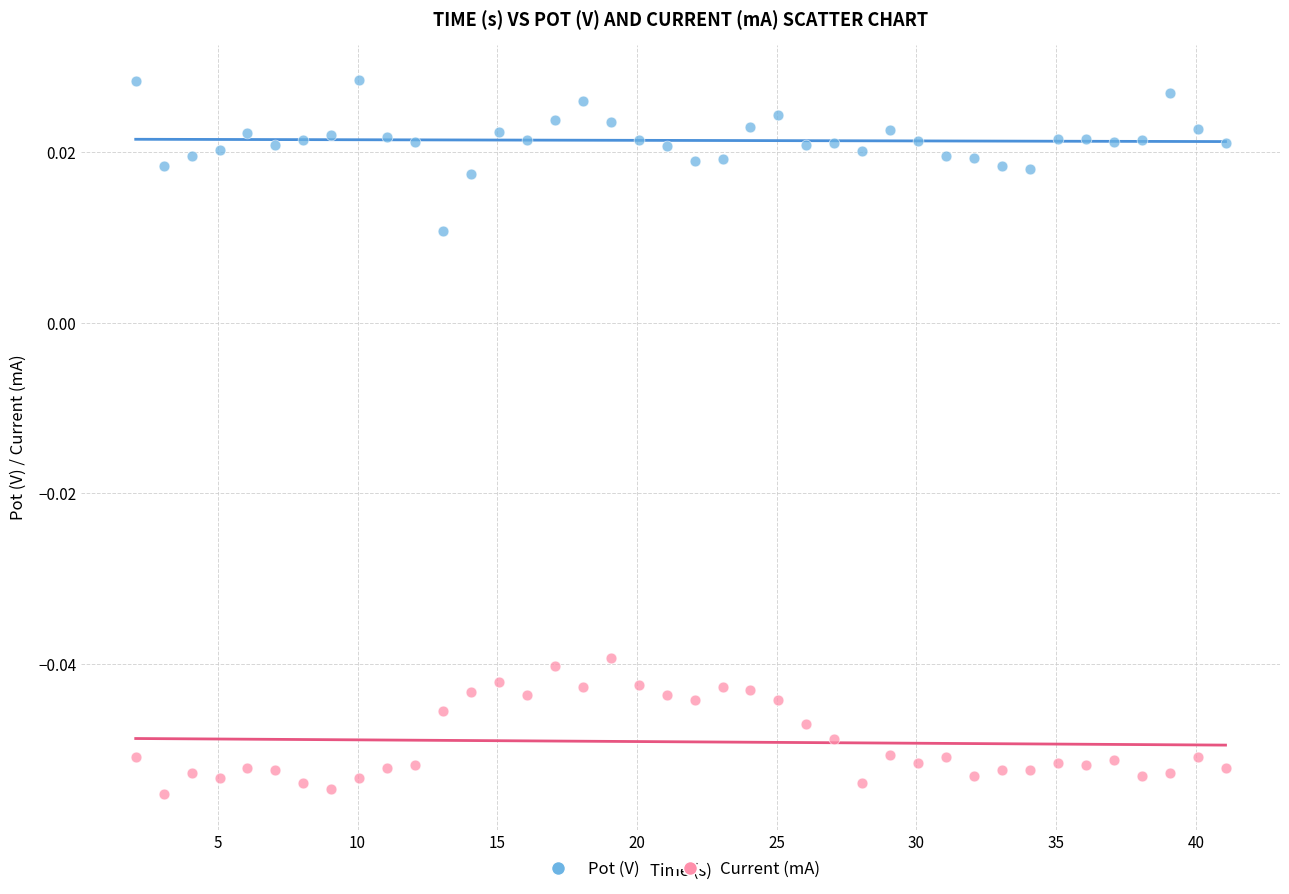

Which series reaches the maximum Y coordinate?

Pot (V)